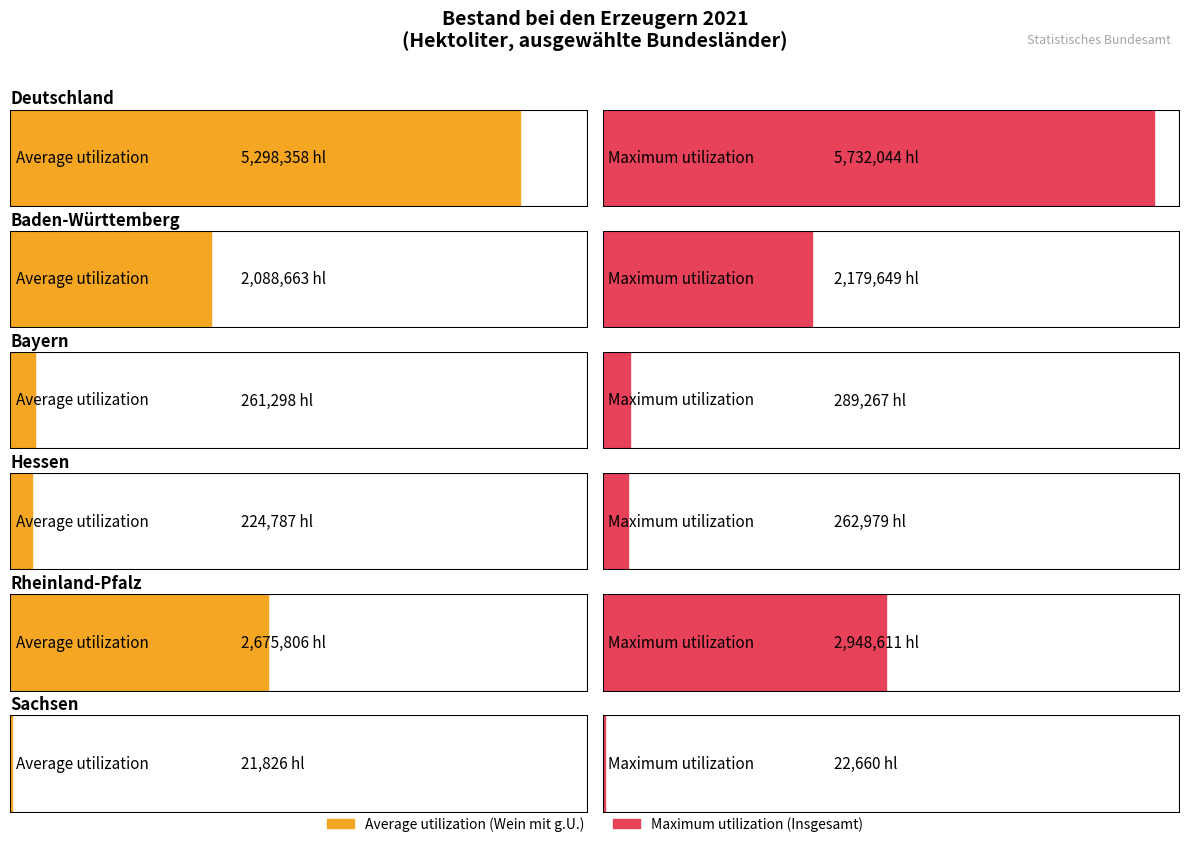

What is the label of the 3rd bar from the right?

Hessen